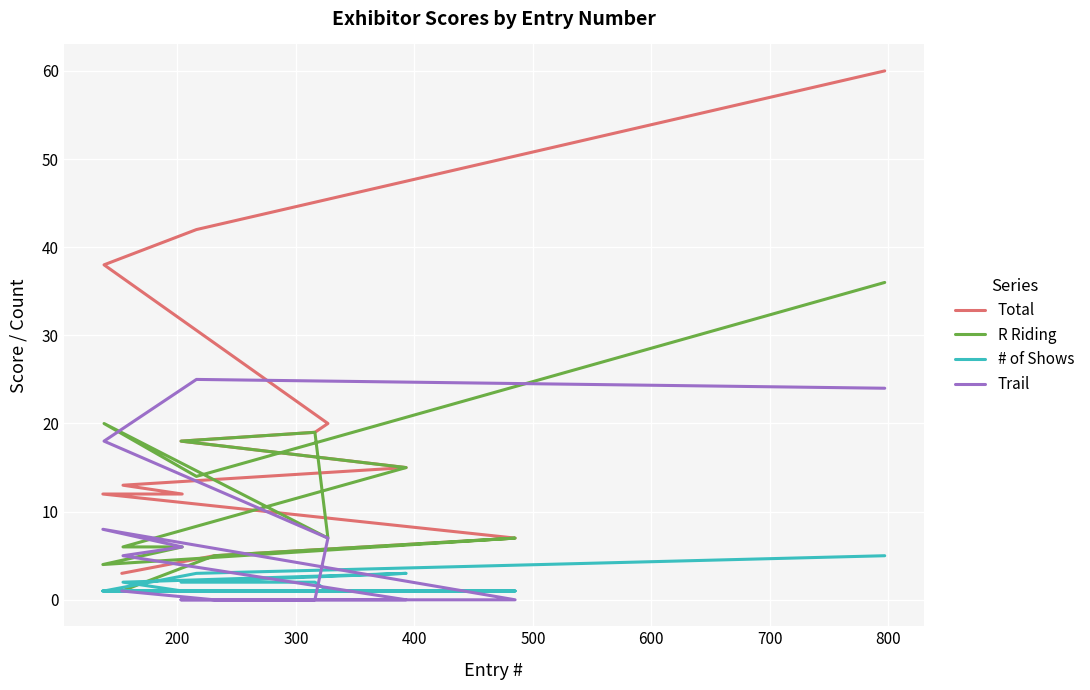

Which series has the largest total across all categories?

Total